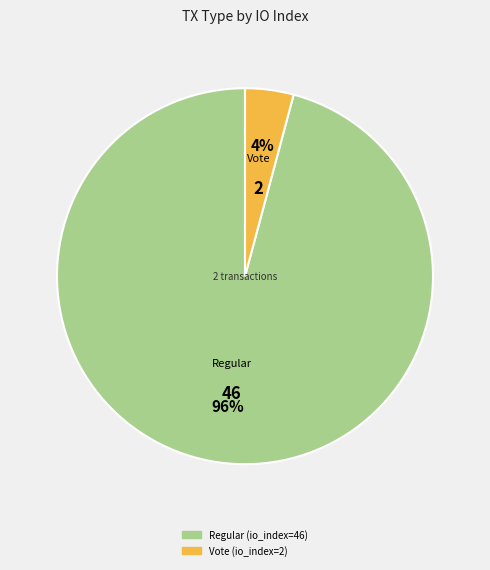

Which category has the biggest portion of the pie?

Regular (io_index=46)